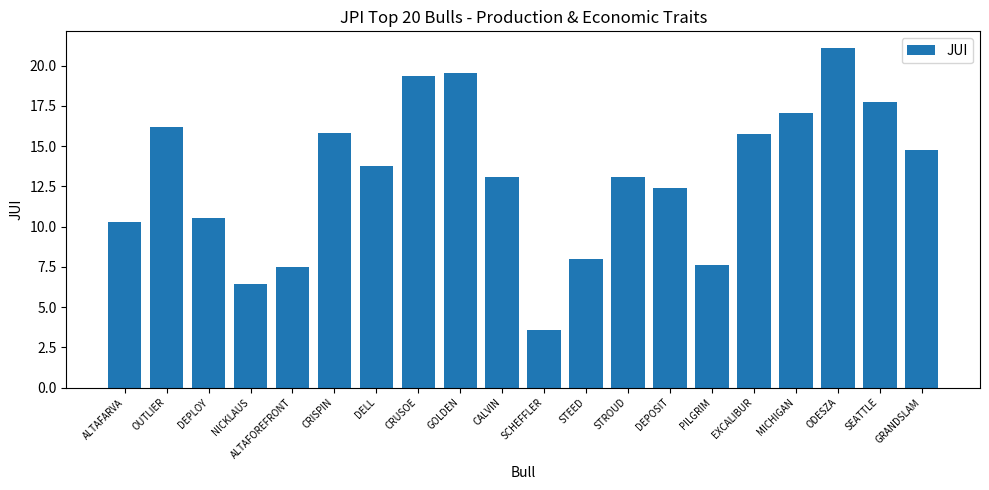

The value at ALTAFARVA is 14.2. True or false?

False